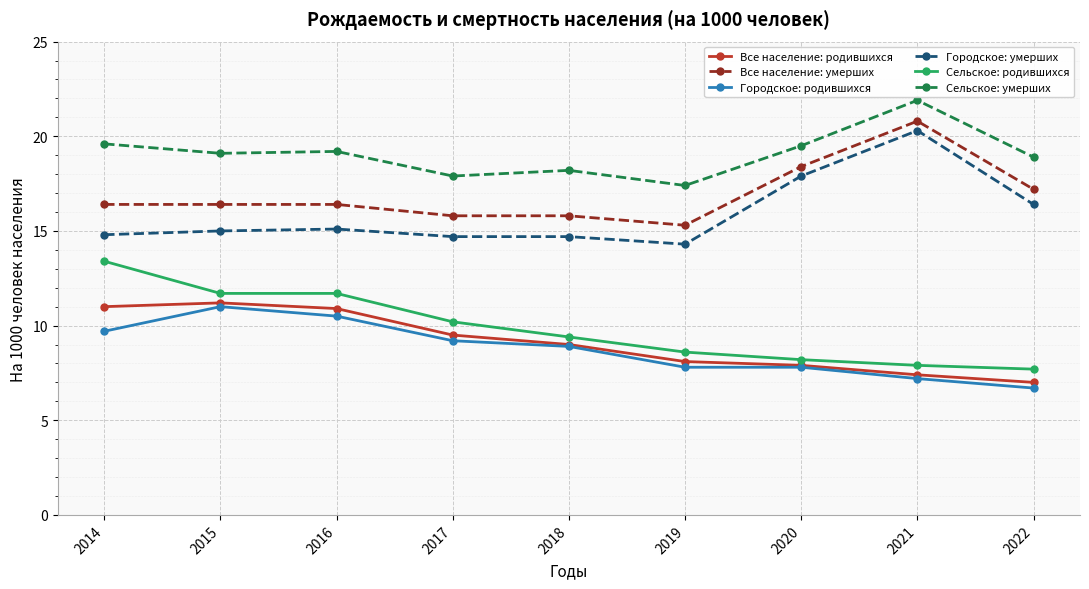

What is the value of the Все население: умерших point at the 3rd from the left?

16.4